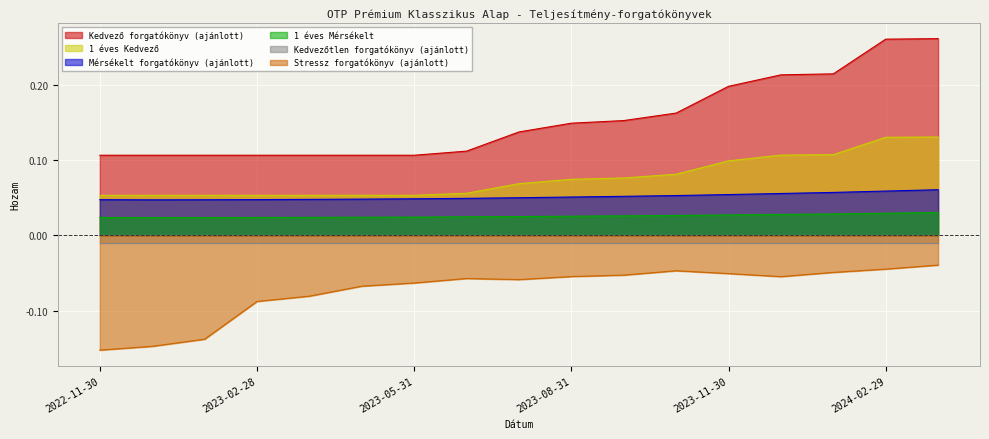

Which has a higher value, 2023-09-29 or 2023-10-31?

2023-10-31